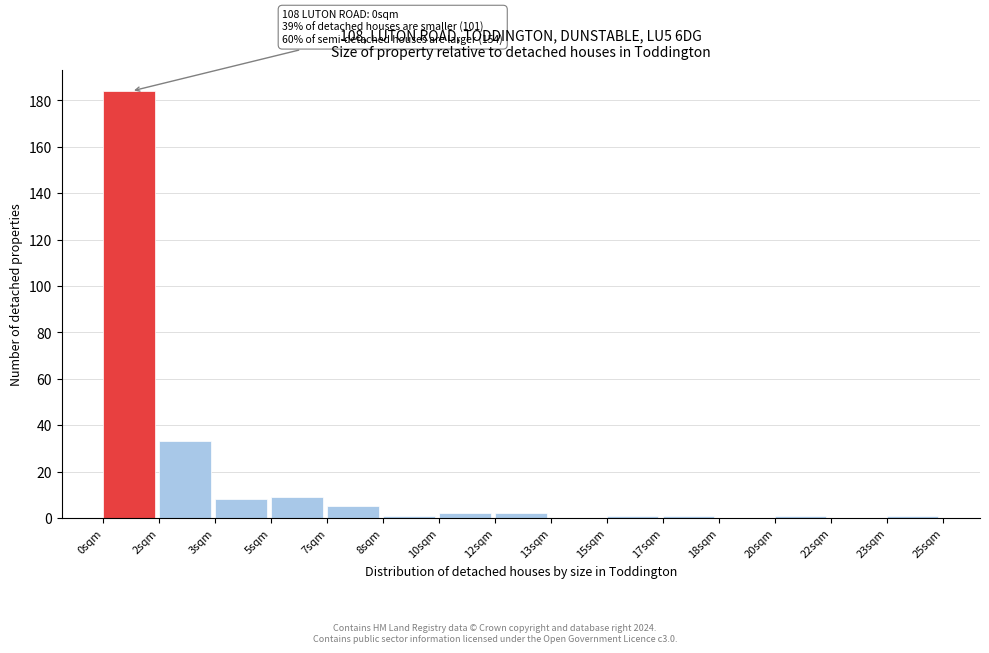

Reading left to right, transcribe all the data shown in this chart.

0sqm=184	2sqm=33	3sqm=8	5sqm=9	7sqm=5	8sqm=1	10sqm=2	12sqm=2	13sqm=0	15sqm=1	17sqm=1	18sqm=0	20sqm=1	22sqm=0	23sqm=1